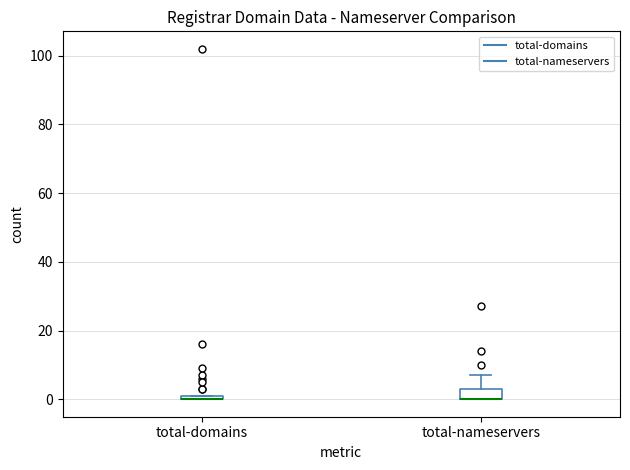

Which box is the tallest, from its lower edge to its upper edge?

total-nameservers